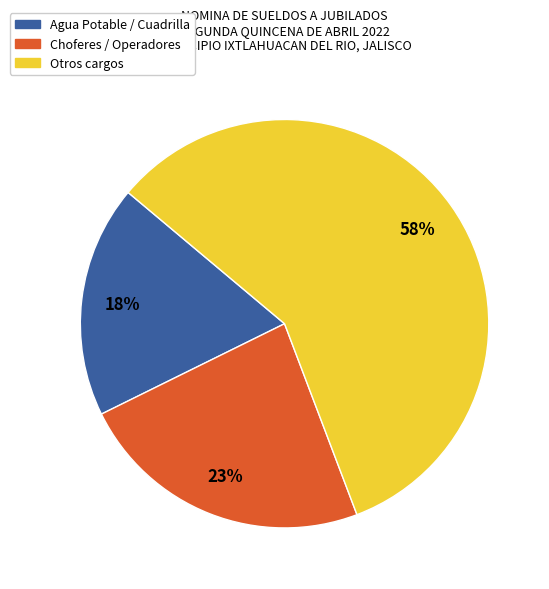

To the nearest percent, what is the difference between the largest and smallest slice percentages?

40%